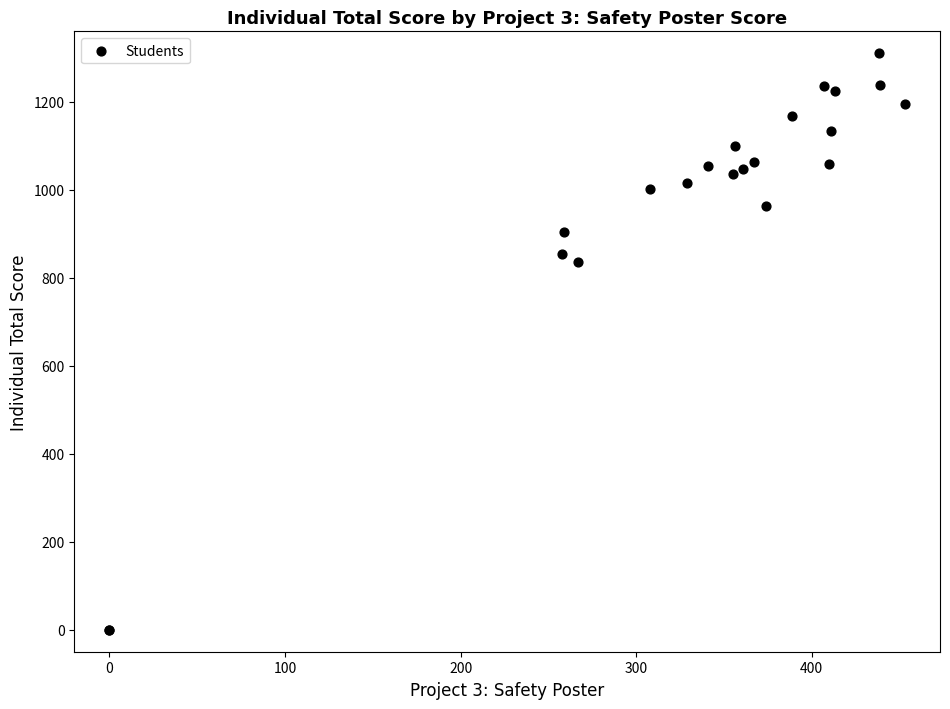

What Y value in the scatter plot is closest to 655?

836